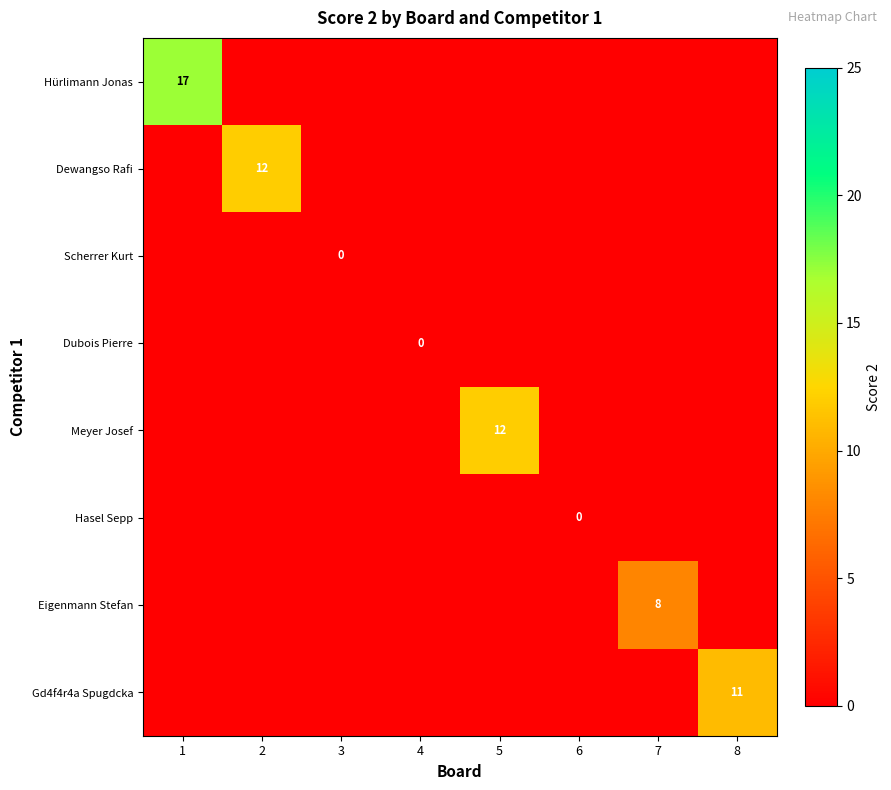

The value of Eigenmann Stefan at 7 is 12. True or false?

False